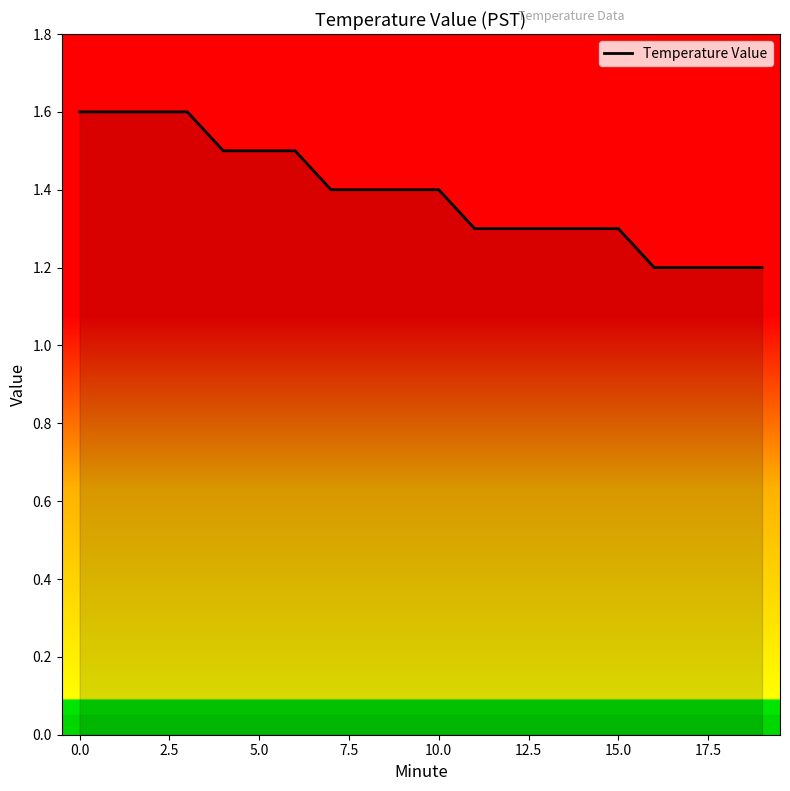

What is the difference between the maximum and minimum values?

0.4